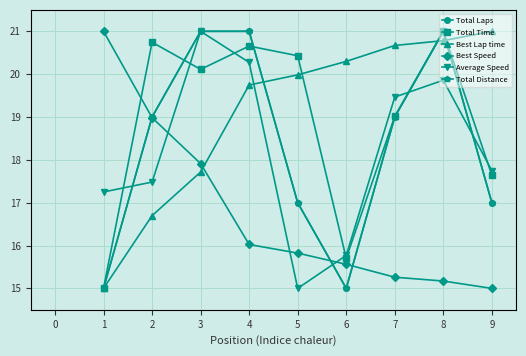

Does the chart display data point markers on the line(s)?

Yes